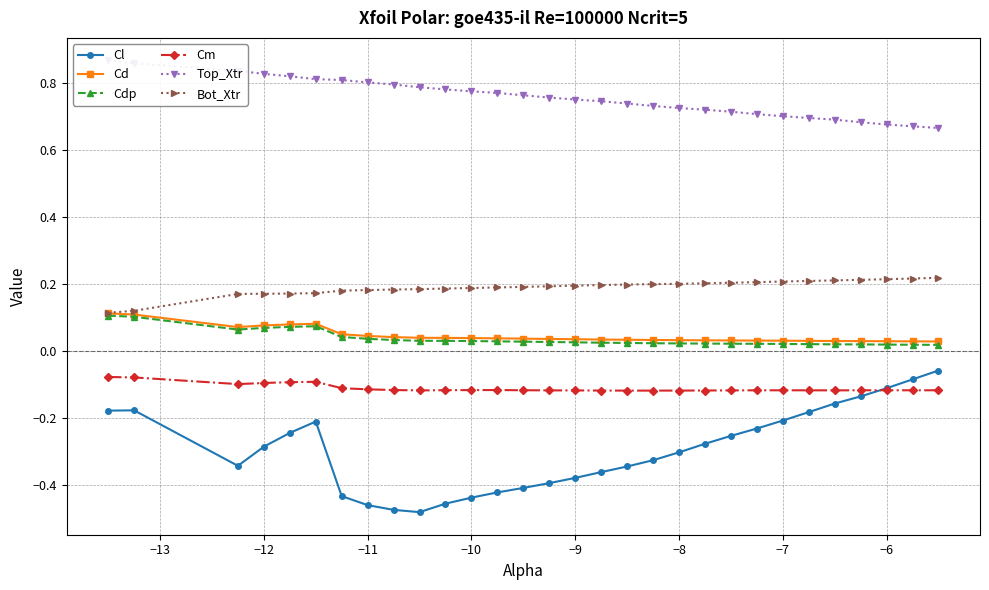

True or false: Cd and Cdp intersect in this chart.

False